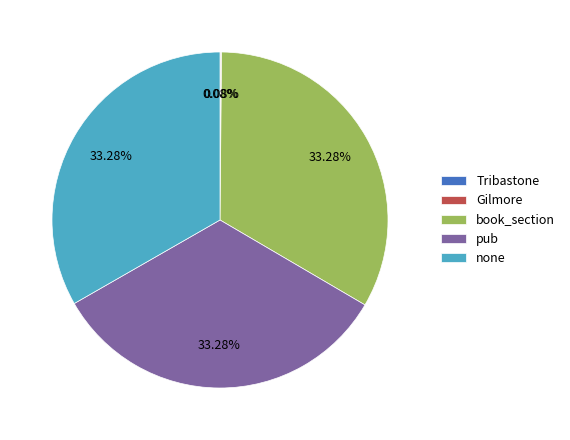

What percentage is the none slice, to the nearest percent?

33%